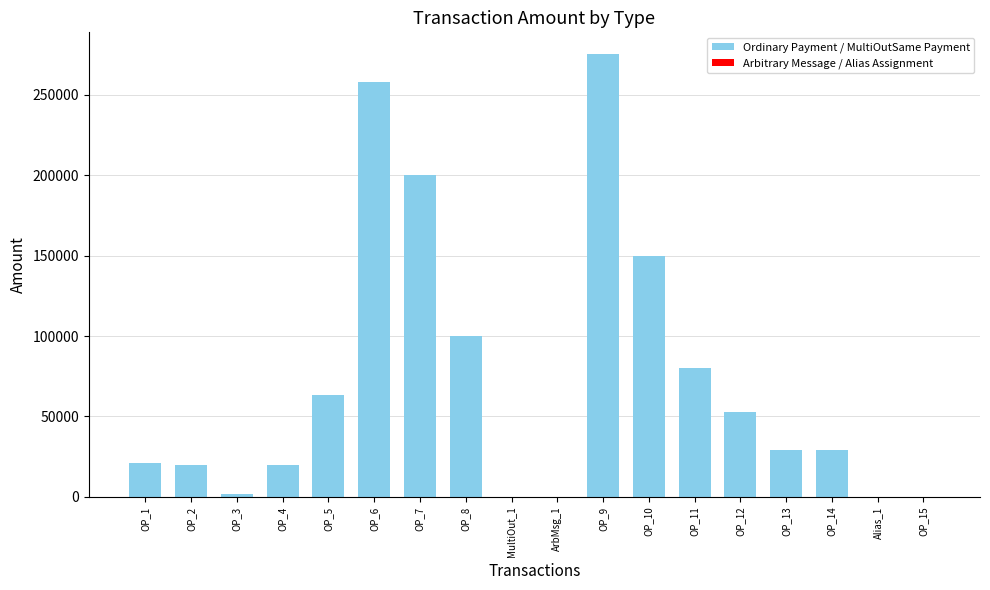

Which has a higher value, OP_8 or OP_6?

OP_6